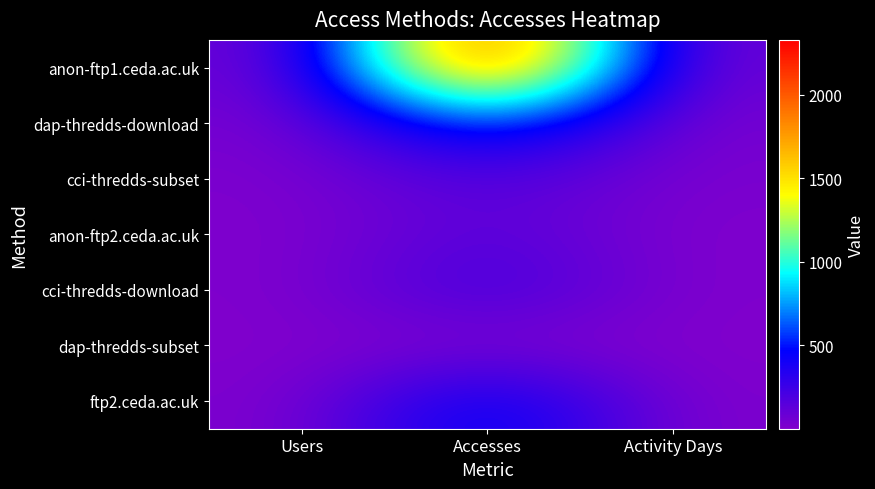

At which category is the sum across all series the highest?

Accesses